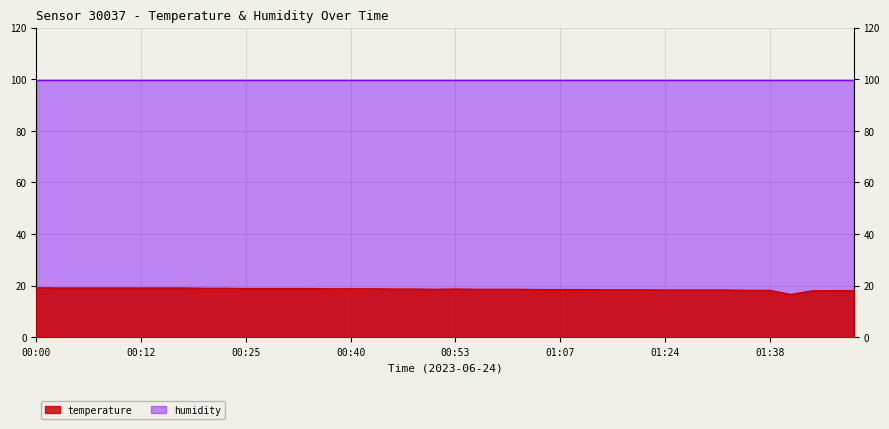

What is the sum of the values at 01:17 and 01:30?

36.7